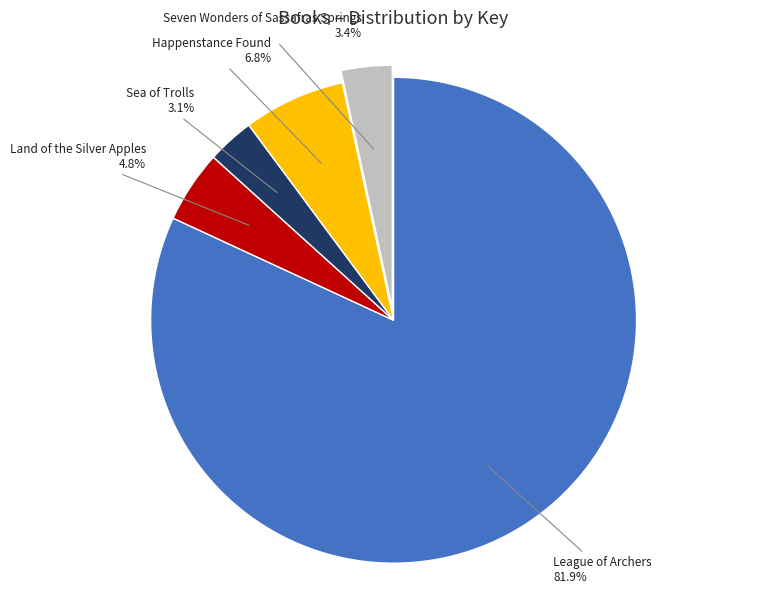

Which has a higher value, League of Archers or Seven Wonders of Sassafras Springs?

League of Archers